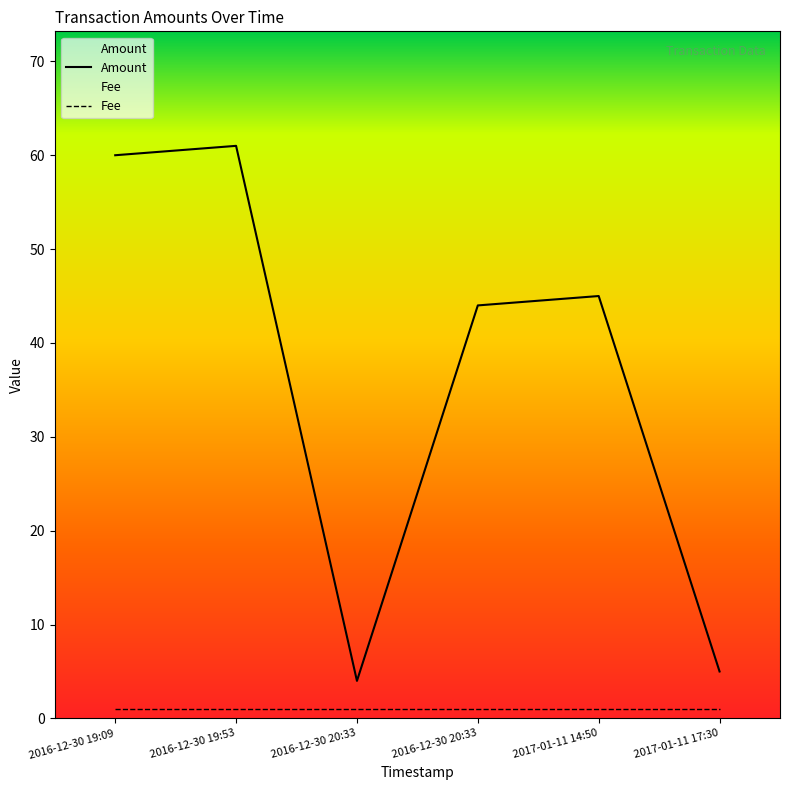

What is the difference between the Amount values at 2016-12-30 19:09 and 2016-12-30 20:33?

56